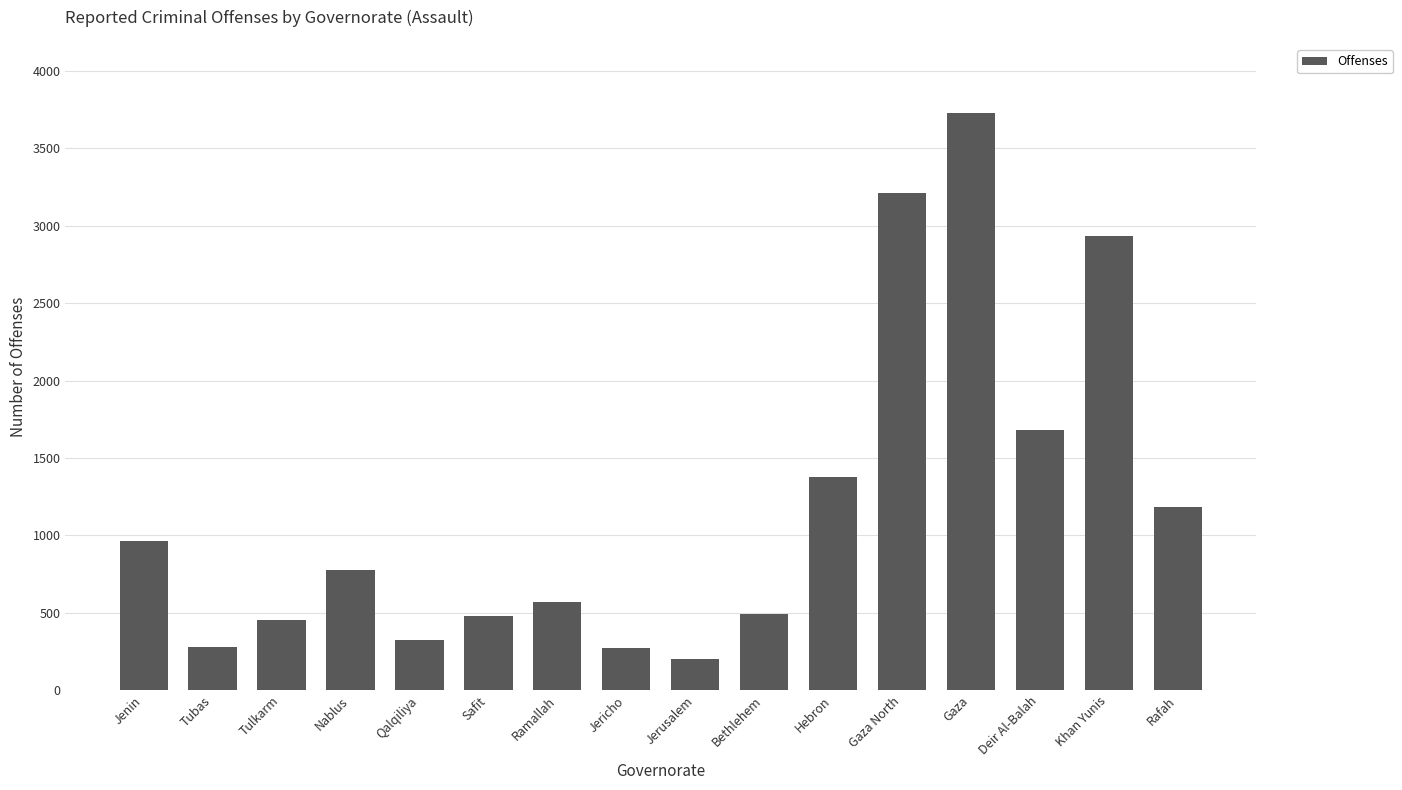

What is the average value?

1183